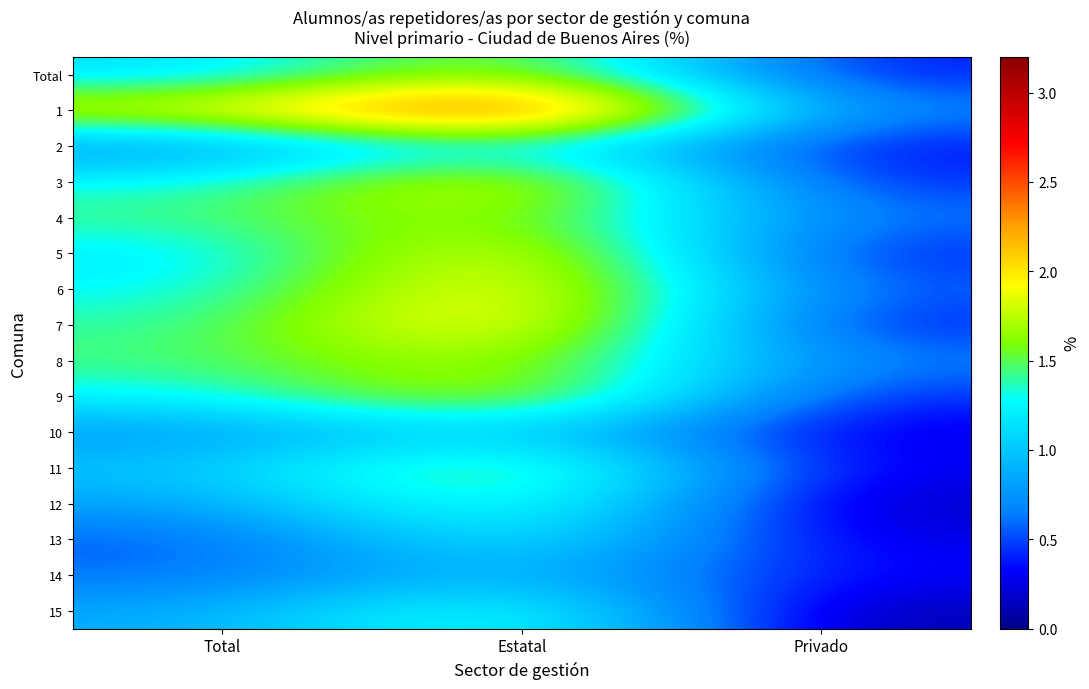

Which has a higher value, Total or Privado?

Total